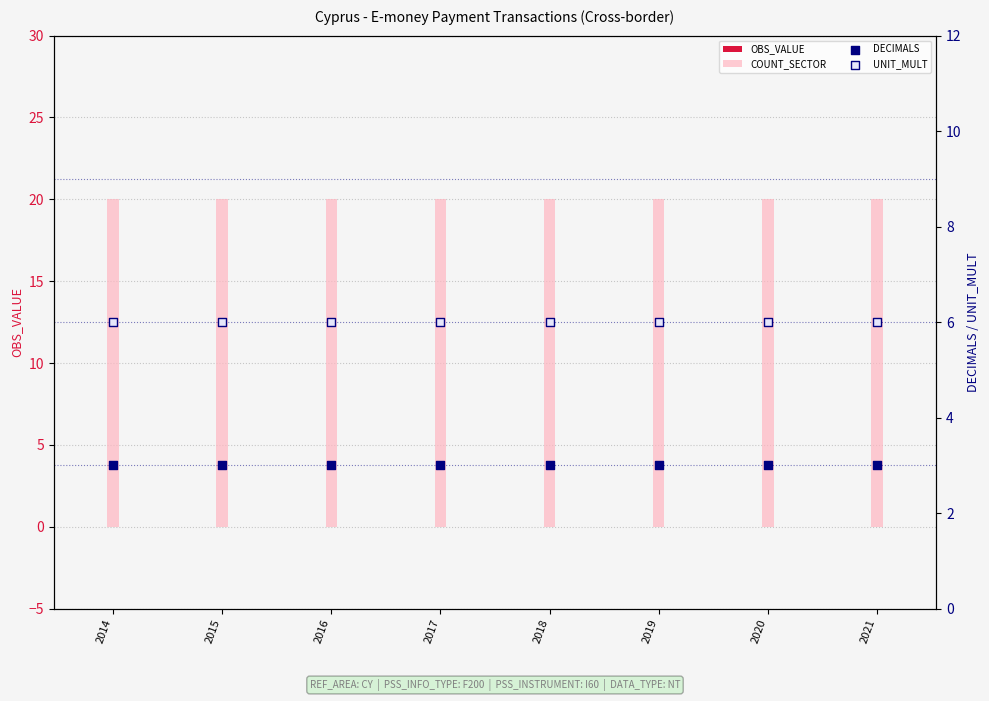

Which series reaches the maximum Y coordinate?

COUNT_SECTOR